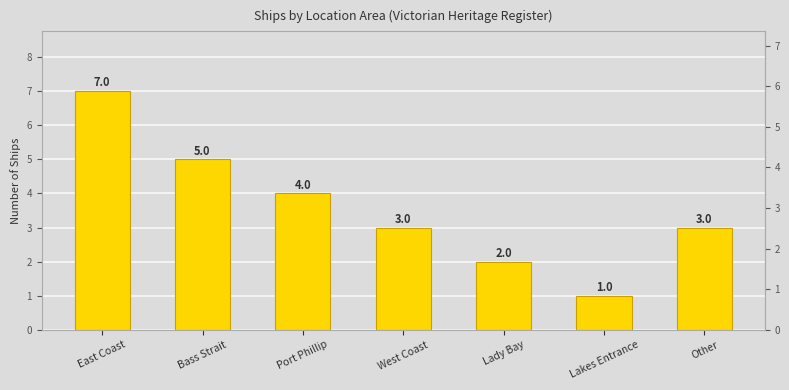

What is the difference between the values at Lakes Entrance and Lady Bay?

1